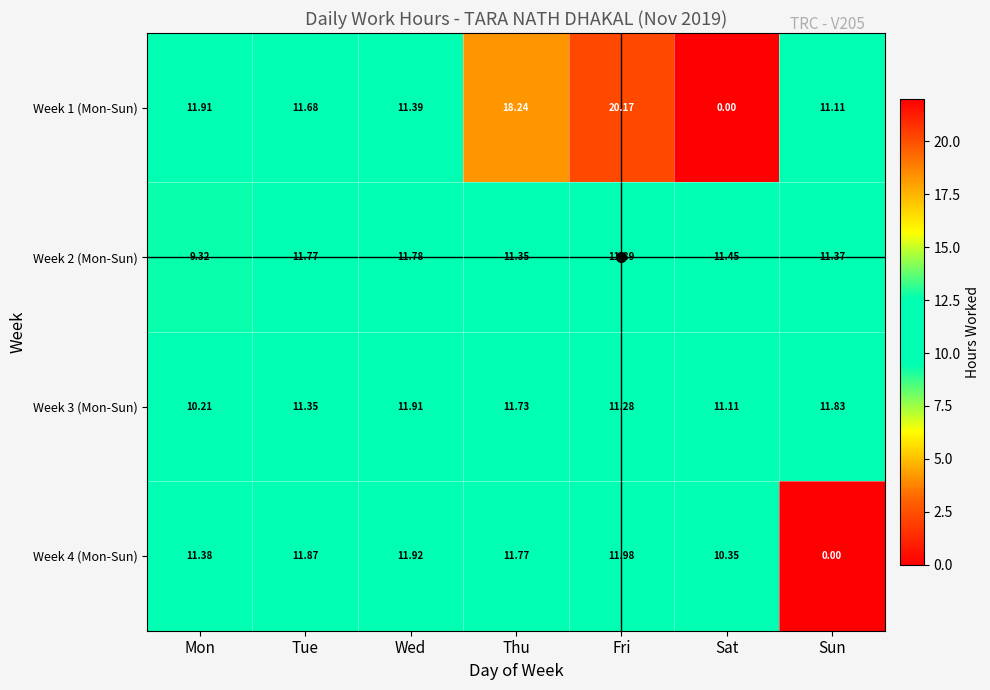

Rank the categories by Week 3 (Mon-Sun) value from highest to lowest.

Wed, Sun, Thu, Tue, Fri, Sat, Mon